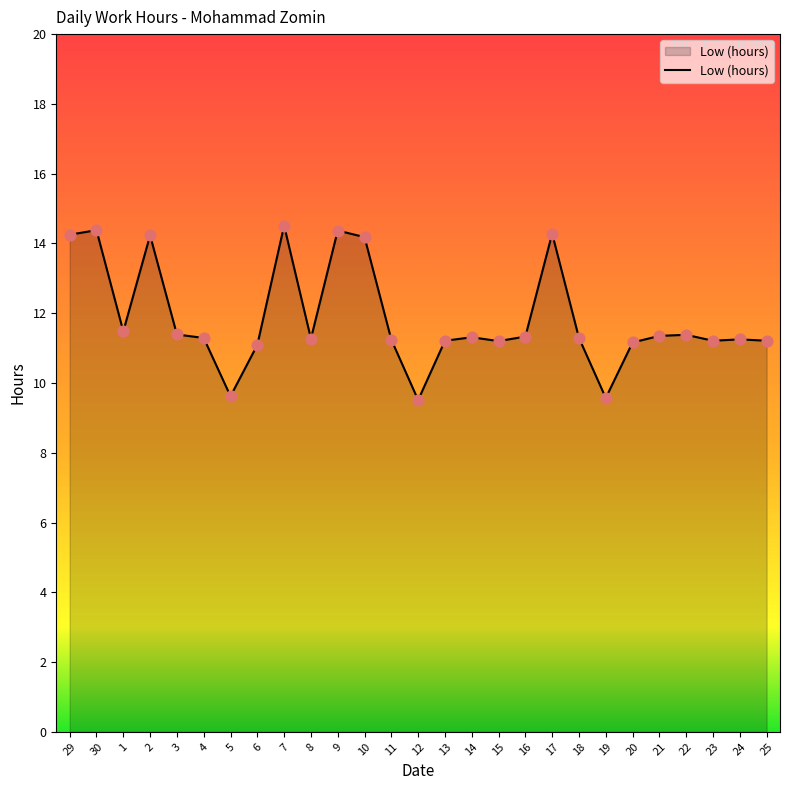

What is the change in value from 4 to 9?

+3.1